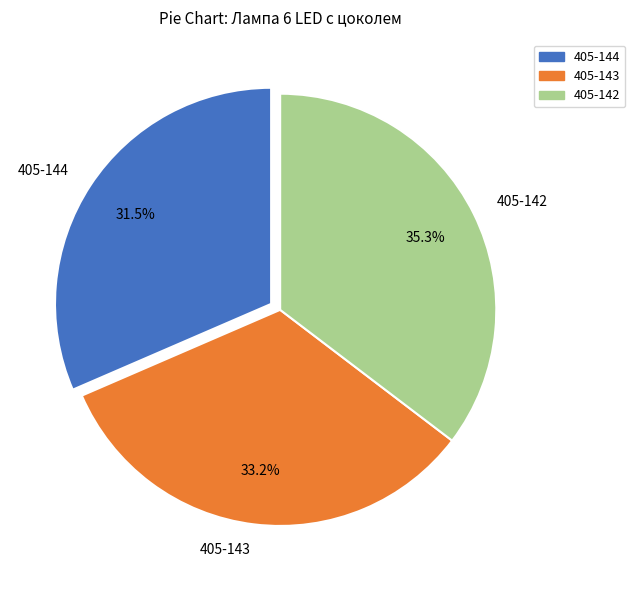

Is 405-142 the majority of the pie?

No